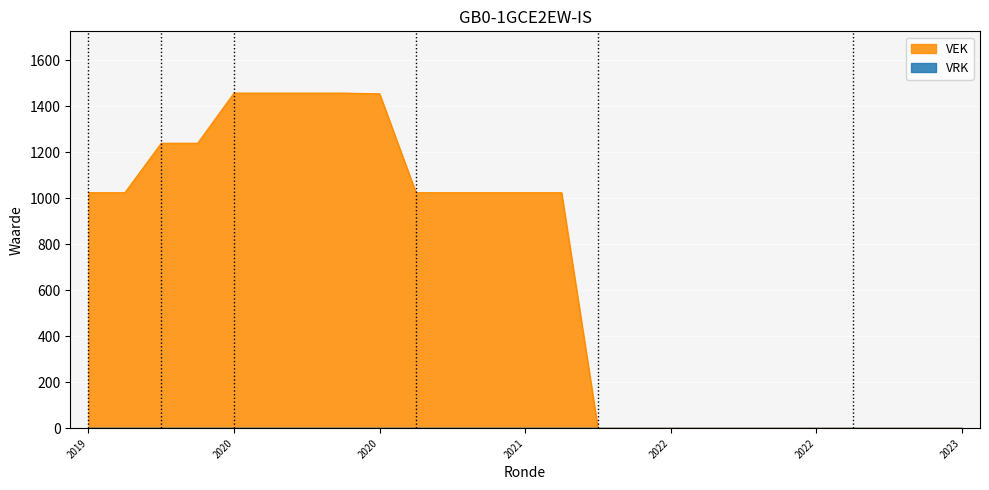

How many lines are shown in the chart?

2